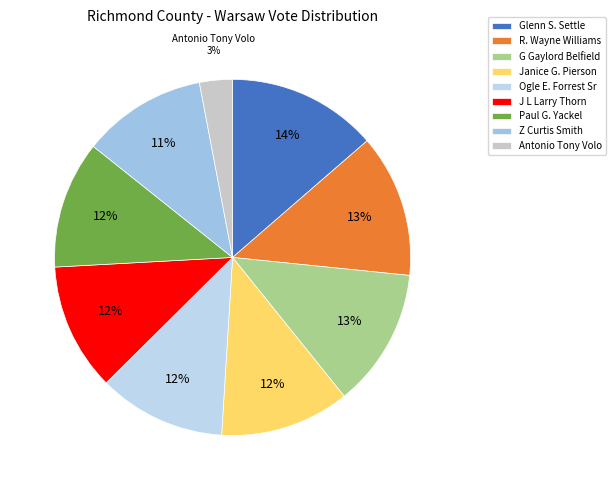

How many slices are in this pie chart?

9